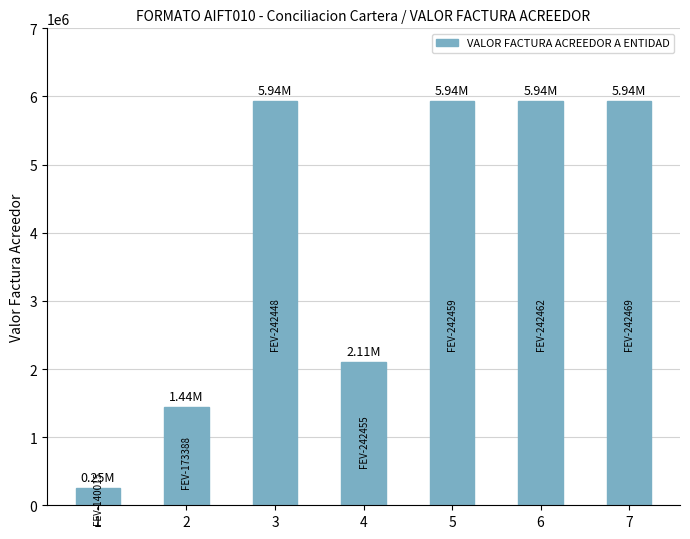

Between 7 and 4, which is larger?

7